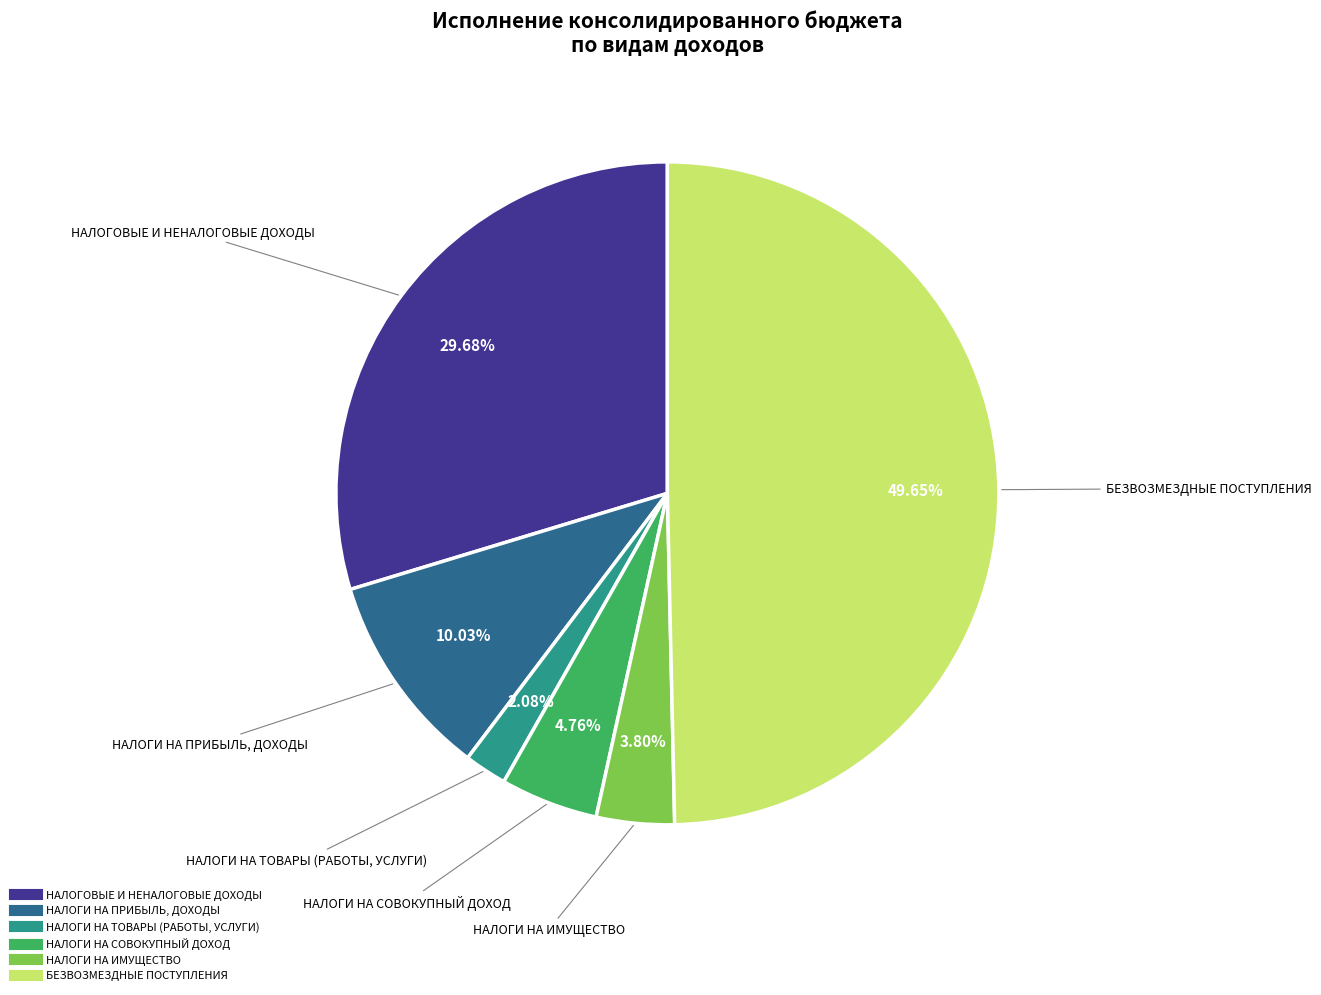

What percentage is NOT represented by НАЛОГИ НА СОВОКУПНЫЙ ДОХОД?

95.2%